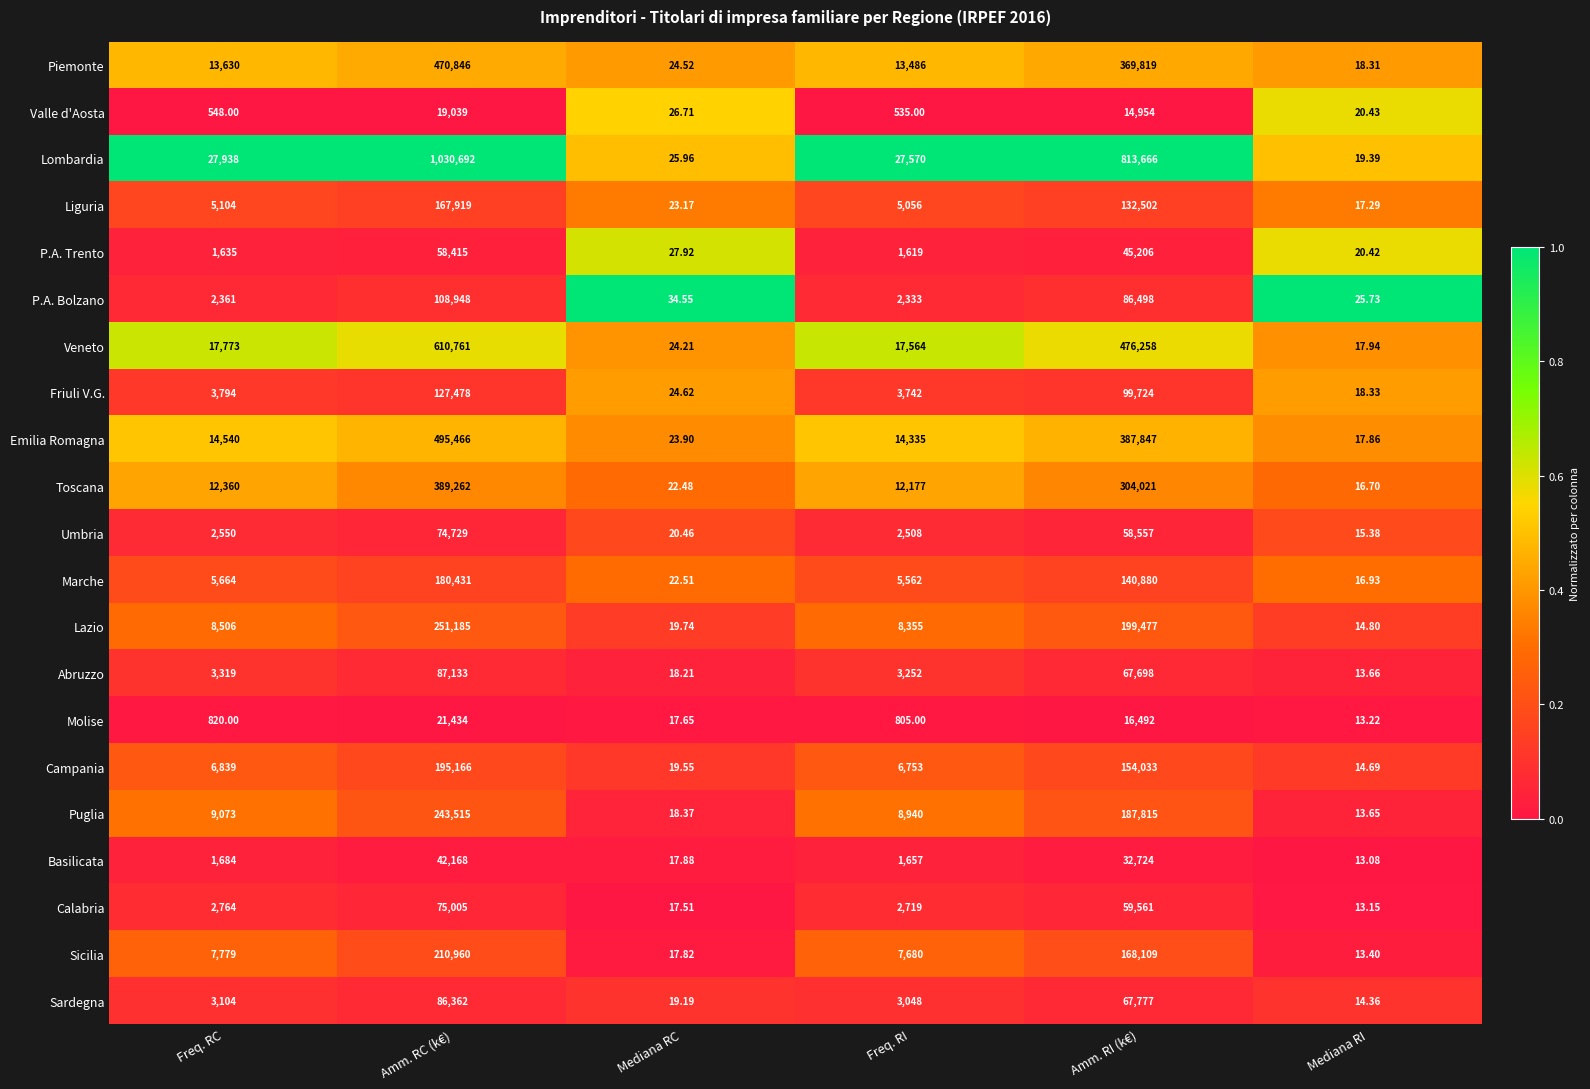

Is the value of Umbria at Freq. RC greater than the value of Lombardia at Amm. RI (k€)?

No